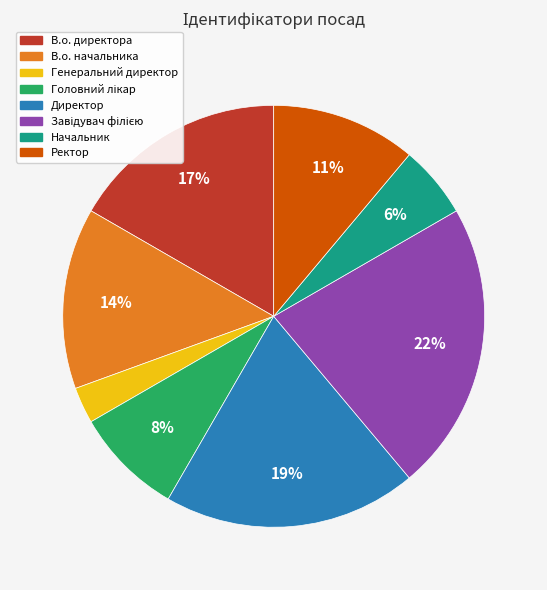

Is Ректор the majority of the pie?

No